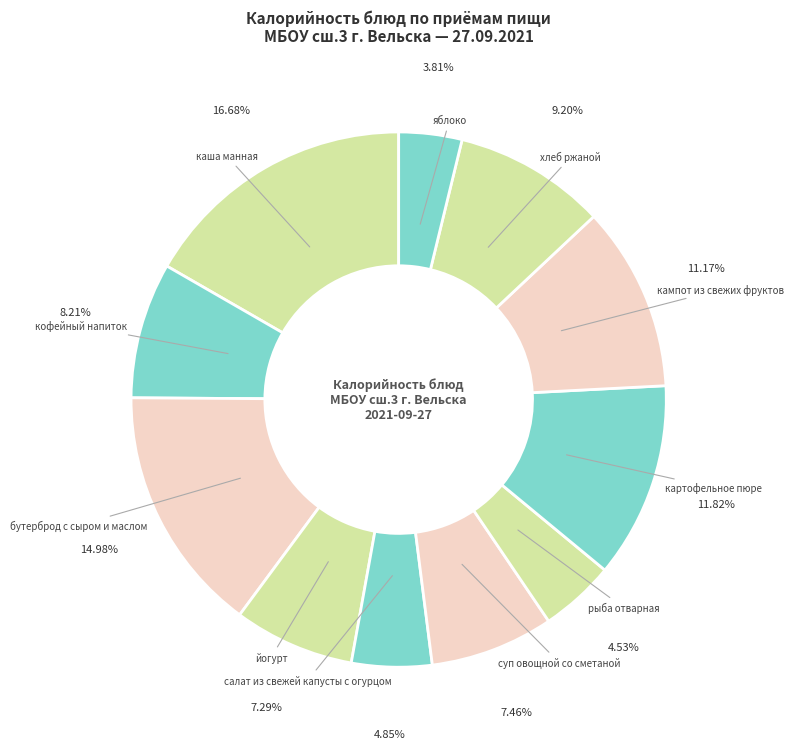

Count the number of slices in the pie.

11